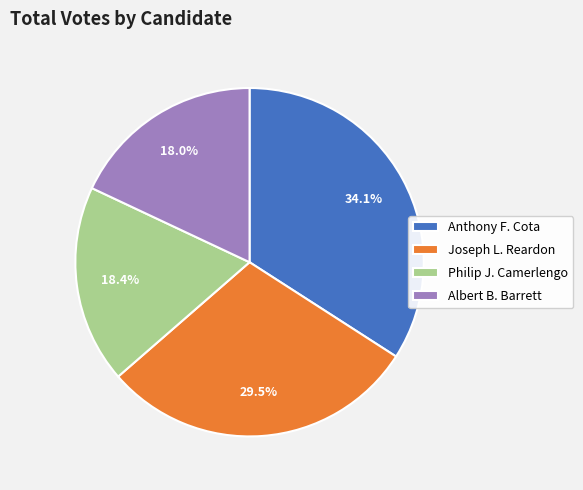

Which slice is the largest?

Anthony F. Cota